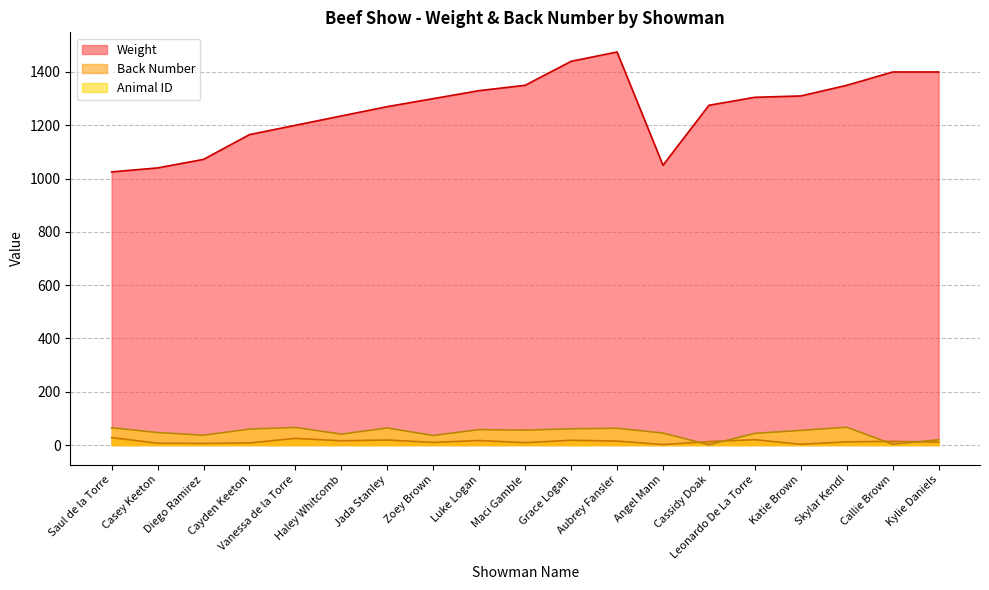

True or false: Animal ID and Weight cross at least once.

False